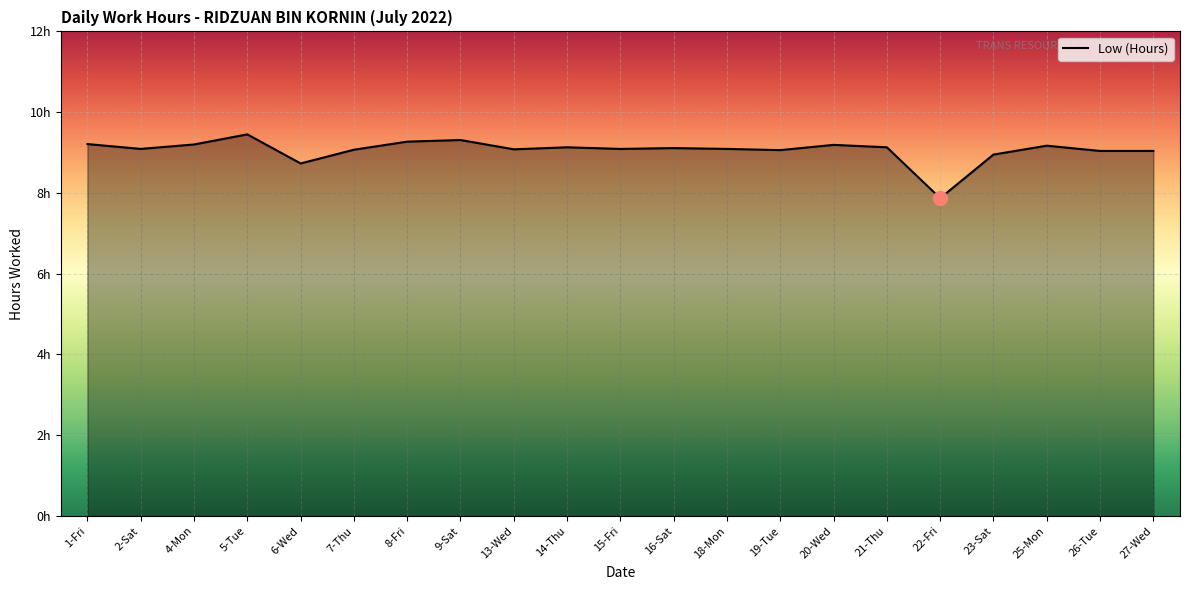

Reading left to right, transcribe all the data shown in this chart.

1-Fri=9.2	2-Sat=9.1	4-Mon=9.2	5-Tue=9.4	6-Wed=8.7	7-Thu=9.1	8-Fri=9.3	9-Sat=9.3	13-Wed=9.1	14-Thu=9.1	15-Fri=9.1	16-Sat=9.1	18-Mon=9.1	19-Tue=9.1	20-Wed=9.2	21-Thu=9.1	22-Fri=7.9	23-Sat=8.9	25-Mon=9.2	26-Tue=9.0	27-Wed=9.0